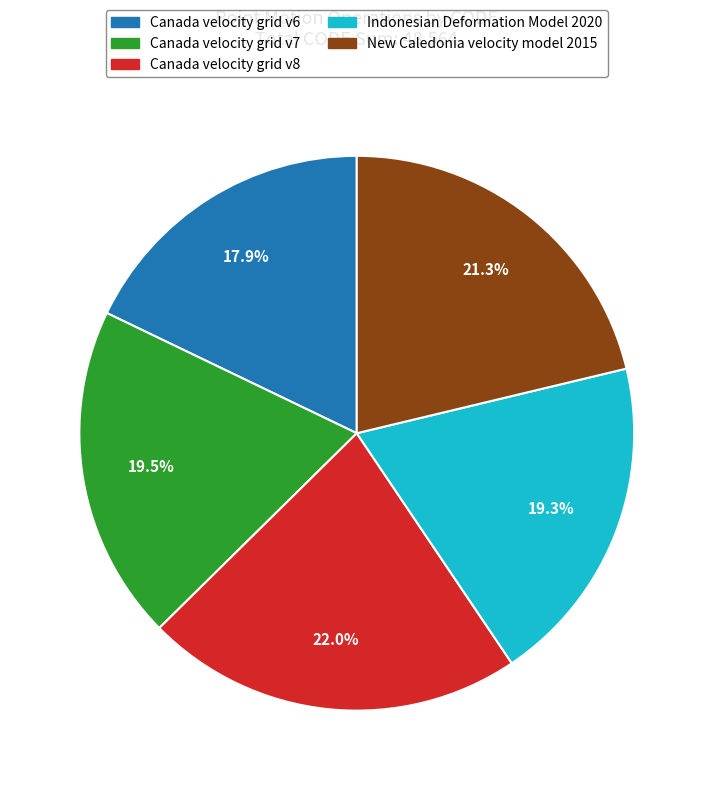

To the nearest percent, what is the combined percentage of Indonesian Deformation Model 2020 and Canada velocity grid v6?

37%